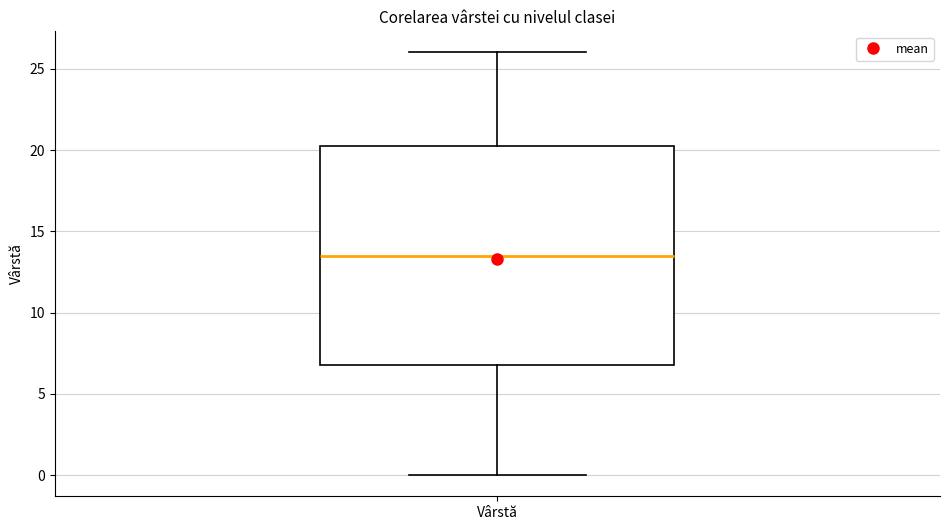

Read this box plot against the y-axis: the position of the median line, the range covered by the box, and the ends of both whiskers. The values are not printed on the chart, so give them approximately, as read against the axis.

median 13.5, box 7.0 to 20.5, whiskers 0.0 to 26.0